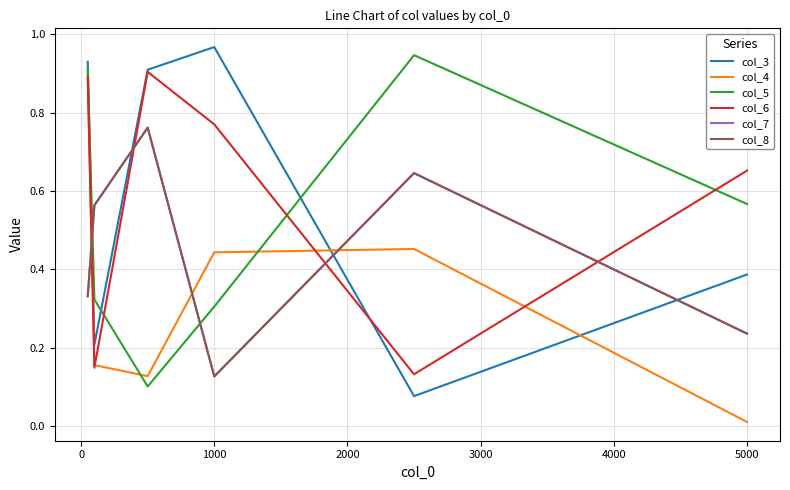

In col_3, how many points are higher than both neighbors (excluding endpoints)?

1